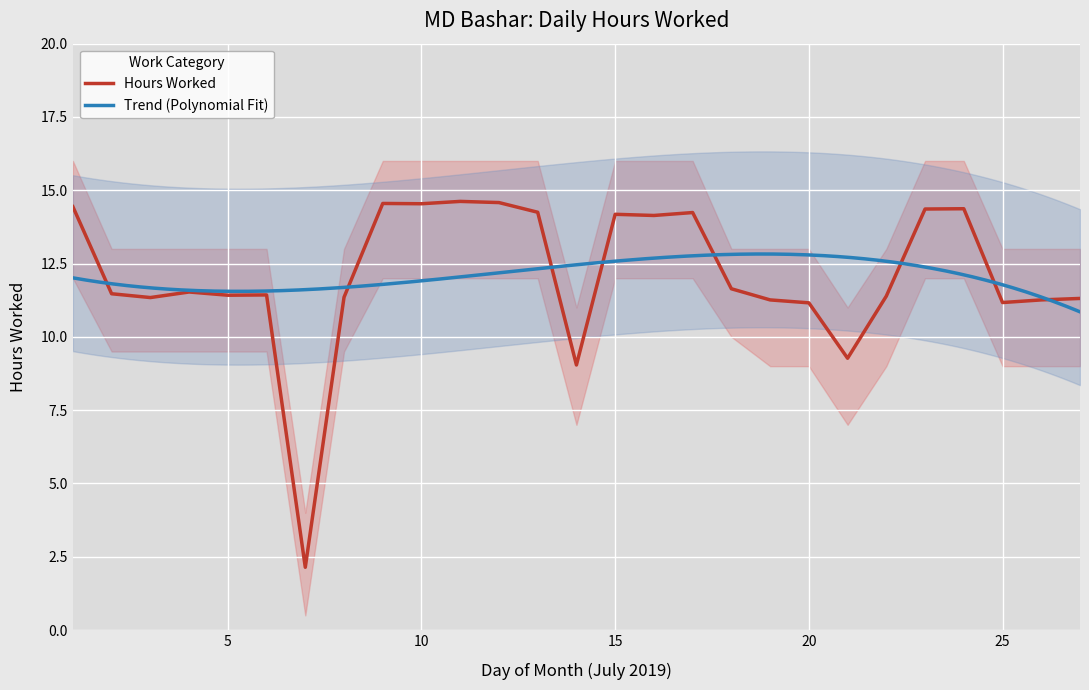

At which label is Hours Worked closest to 8?

14